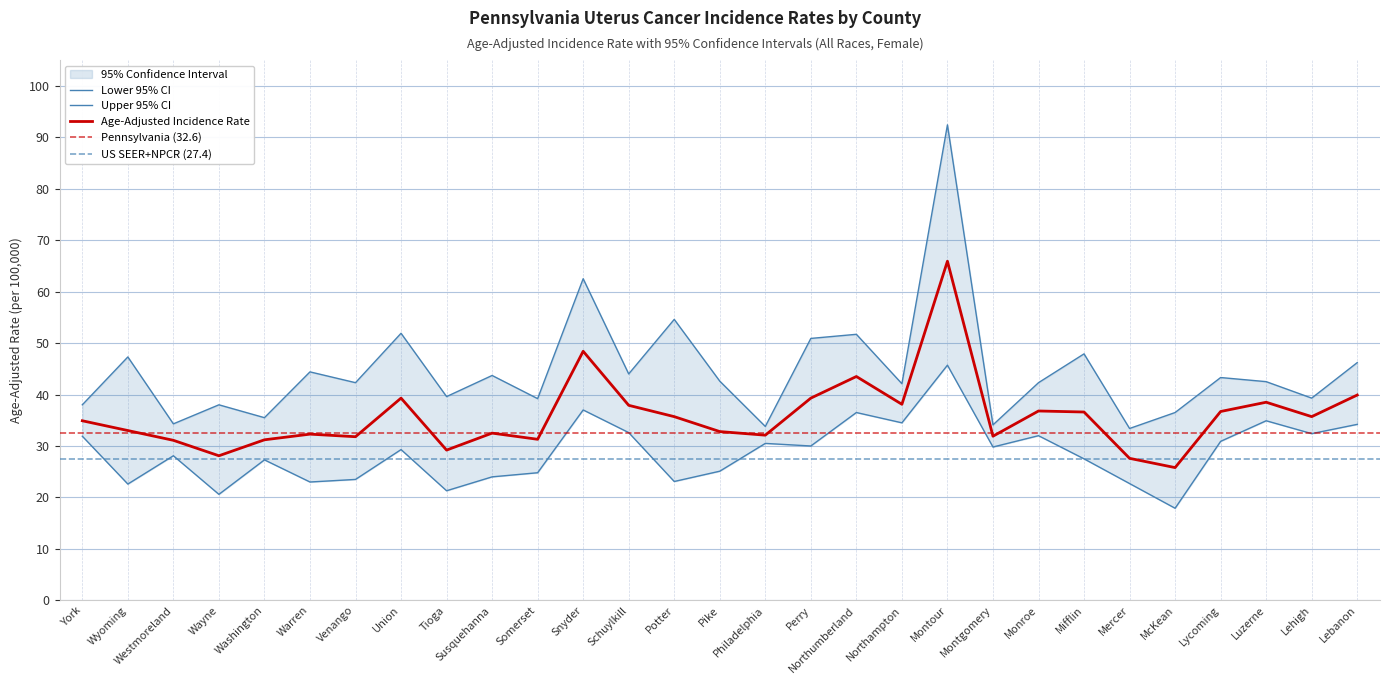

True or false: Lower 95% CI has more than 1 interior local peaks.

True